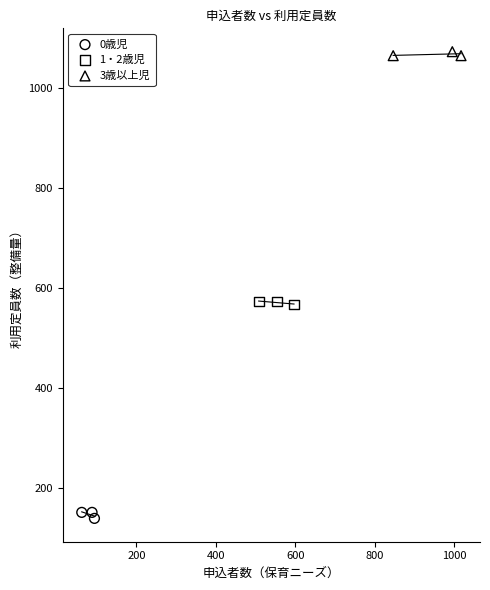

What are all the series names shown in the legend?

0歳児, 1・2歳児, 3歳以上児